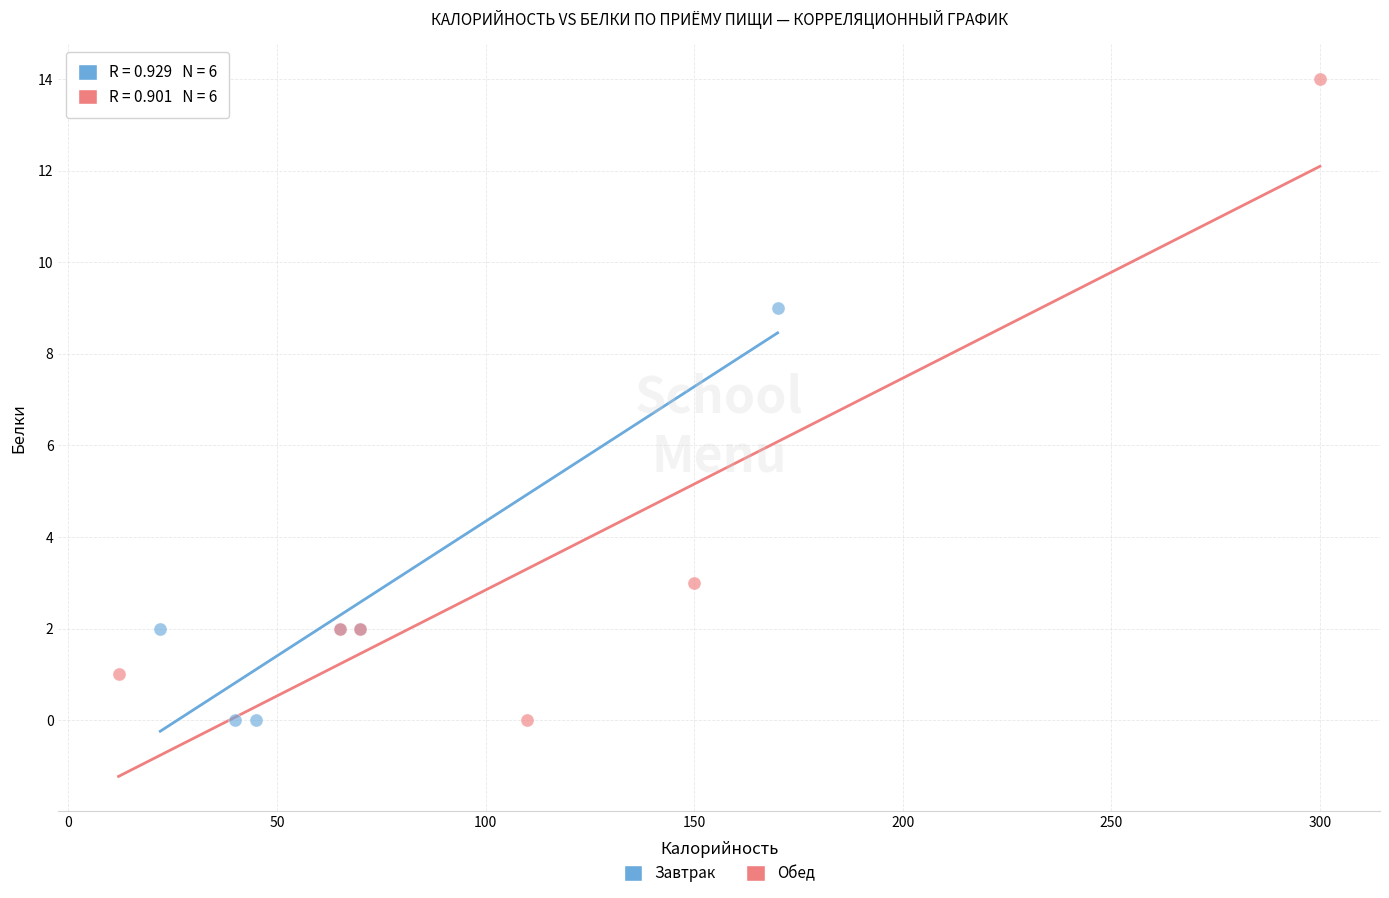

Which series has the largest Y range (max minus min)?

Обед